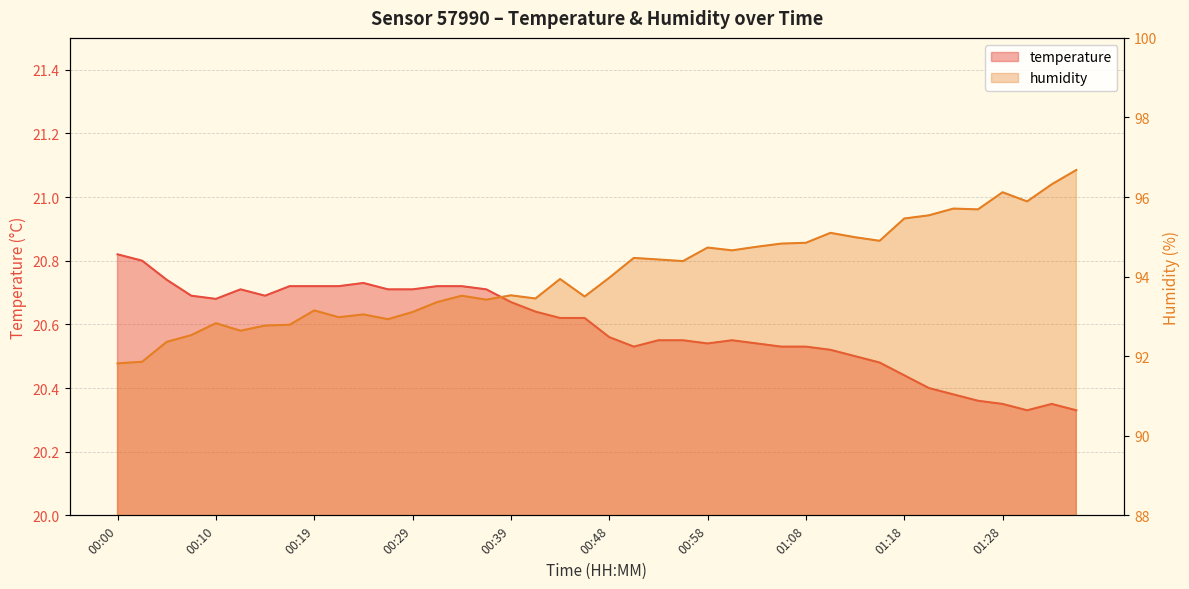

Between 00:22 and 01:20, which is larger?

00:22